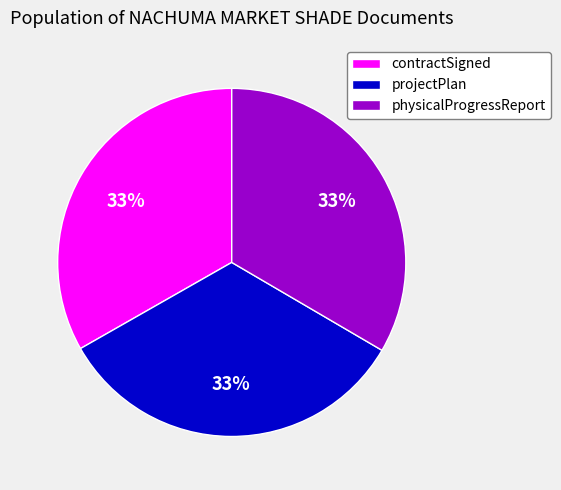

Is it true that contractSigned is 45% of the pie?

False